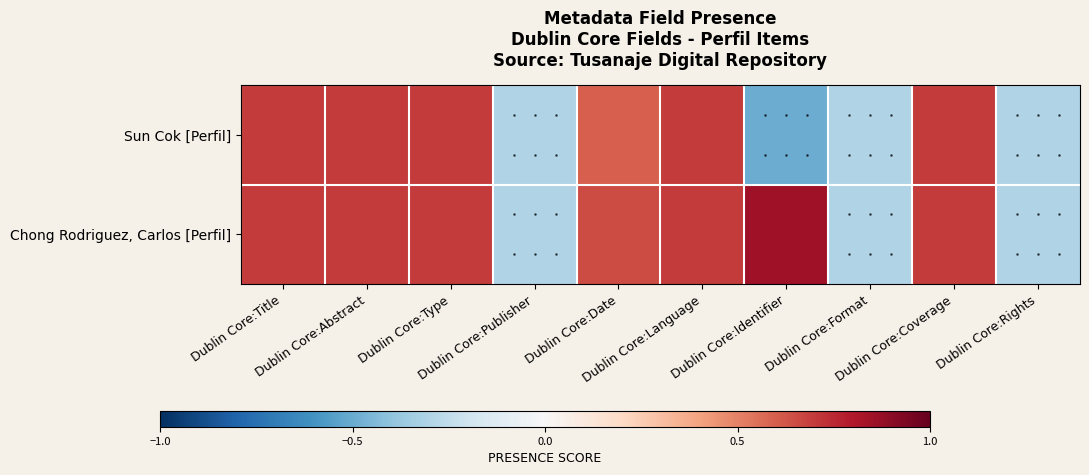

Reading left to right, extract all data points from this chart.

Sun Cok [Perfil]: Dublin Core:Title=0.7	Dublin Core:Abstract=0.7	Dublin Core:Type=0.7	Dublin Core:Publisher=-0.3	Dublin Core:Date=0.6	Dublin Core:Language=0.7	Dublin Core:Identifier=-0.5	Dublin Core:Format=-0.3	Dublin Core:Coverage=0.7	Dublin Core:Rights=-0.3
Chong Rodriguez, Carlos [Perfil]: Dublin Core:Title=0.7	Dublin Core:Abstract=0.7	Dublin Core:Type=0.7	Dublin Core:Publisher=-0.3	Dublin Core:Date=0.7	Dublin Core:Language=0.7	Dublin Core:Identifier=0.8	Dublin Core:Format=-0.3	Dublin Core:Coverage=0.7	Dublin Core:Rights=-0.3